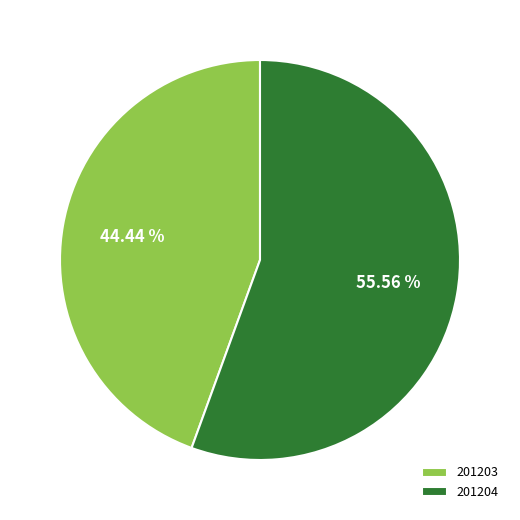

To the nearest percent, what percentage of the pie is 201203?

44%